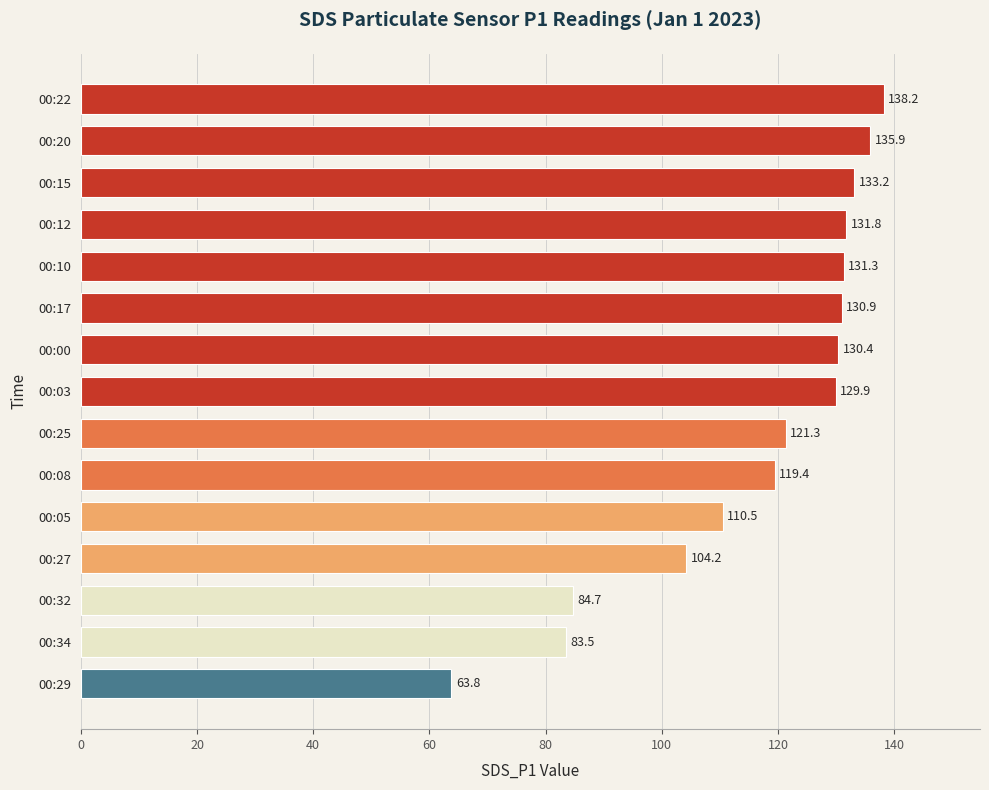

Read the value at 00:22.

138.2